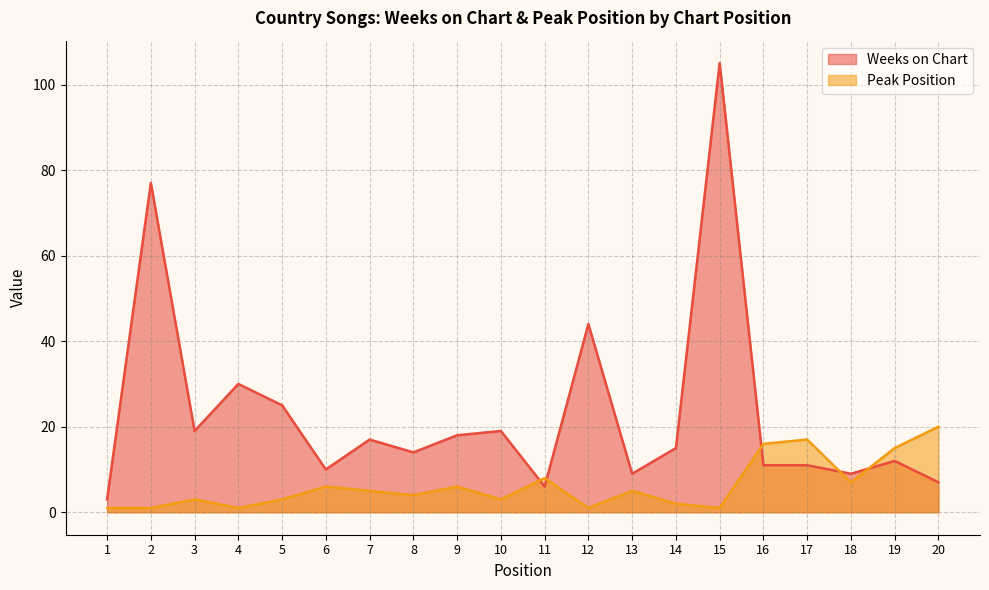

What is the difference between the second highest and second lowest values in the Peak Position series?

16